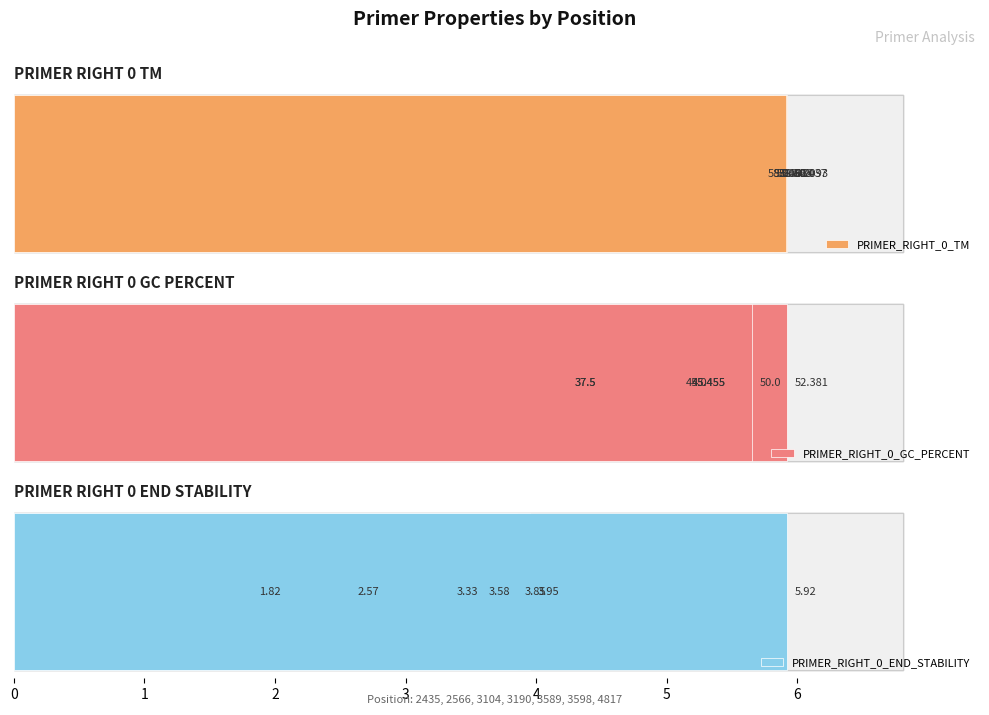

Reading left to right, transcribe all the data shown in this chart.

PRIMER_RIGHT_0_TM: 58.9	60.1	58.5	58.0	59.0	58.7	60.0
PRIMER_RIGHT_0_GC_PERCENT: 45.0	45.5	45.5	37.5	37.5	52.4	50.0
PRIMER_RIGHT_0_END_STABILITY: 3.6	3.3	2.6	4.0	1.8	3.9	5.9